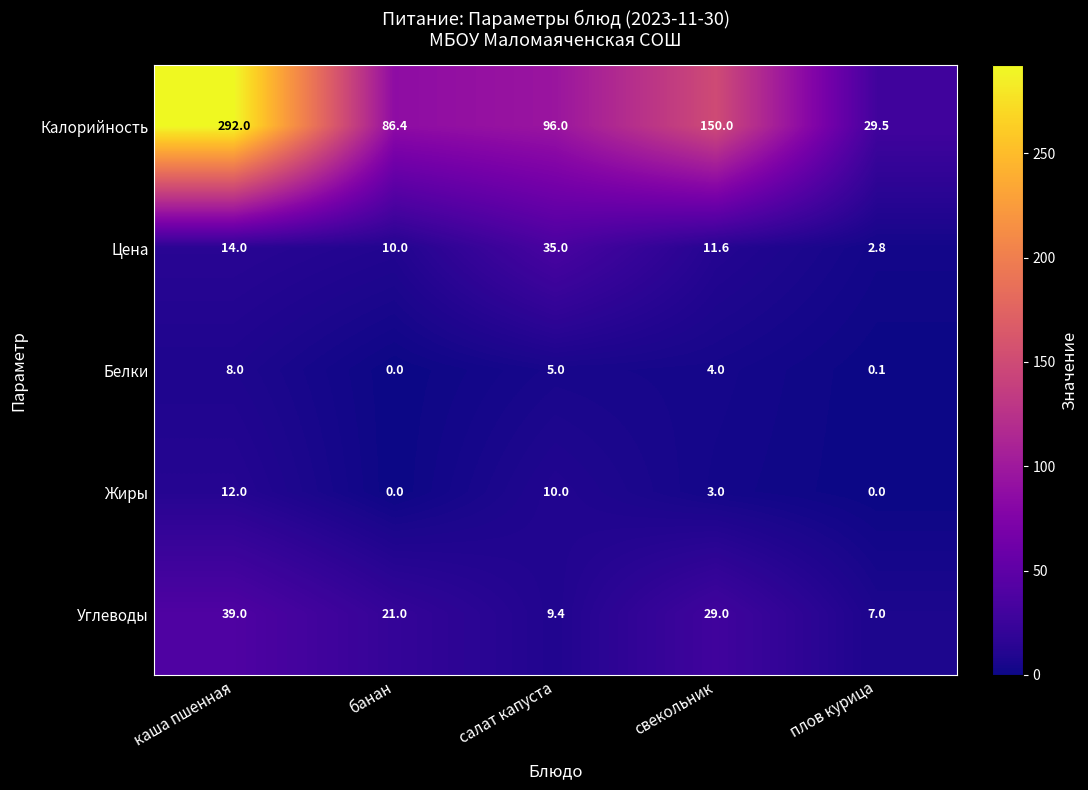

What is the highest value of the Жиры series?

12.0